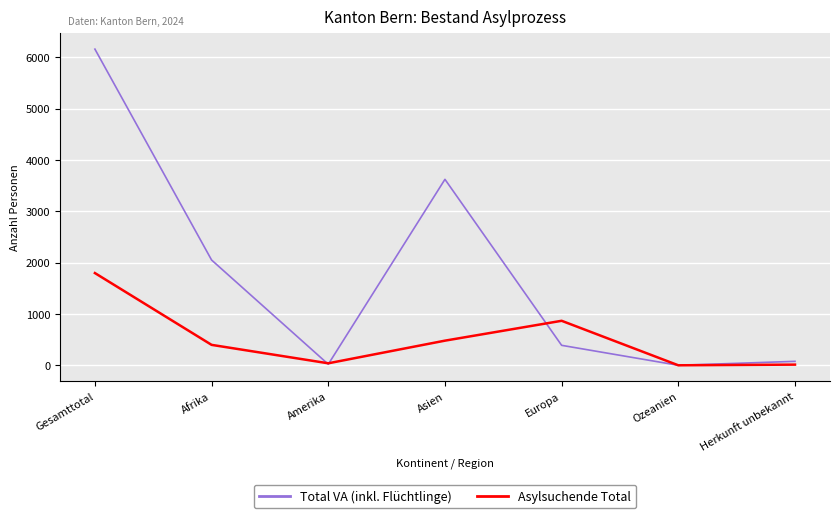

The Asylsuchende Total series shows 480 at Asien. True or false?

True